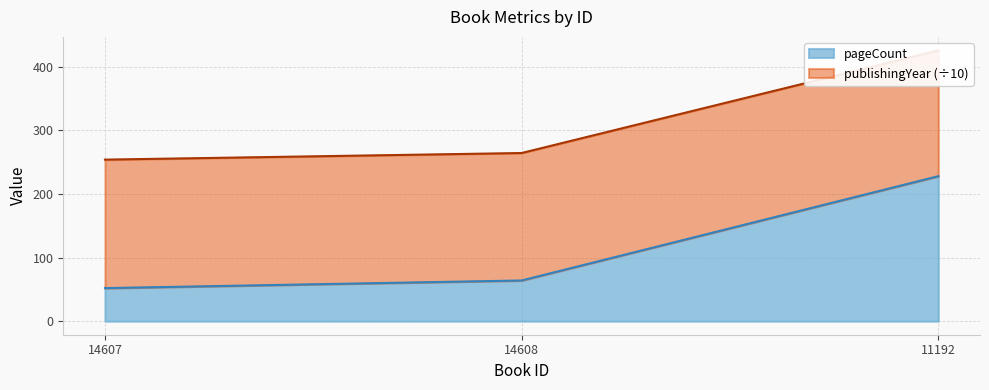

Rank the categories by value from lowest to highest.

14607, 14608, 11192